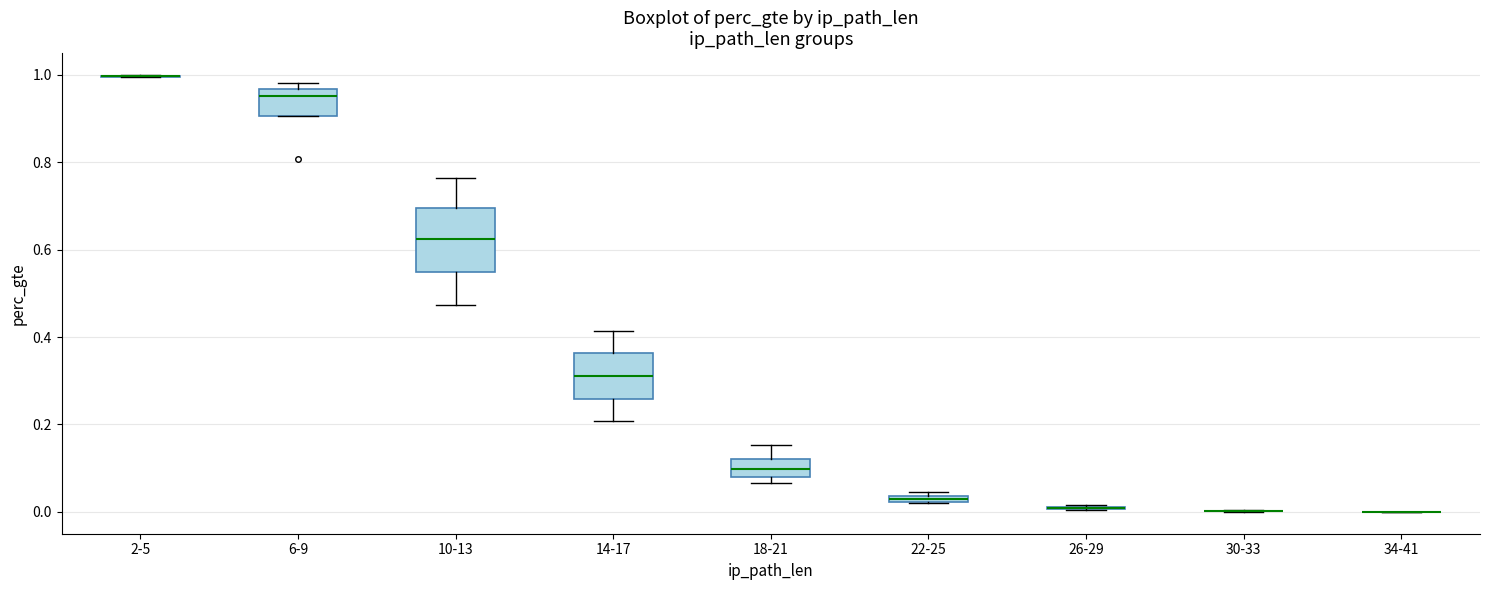

Comparing the boxes themselves (not the whiskers), which one is the tallest?

10-13